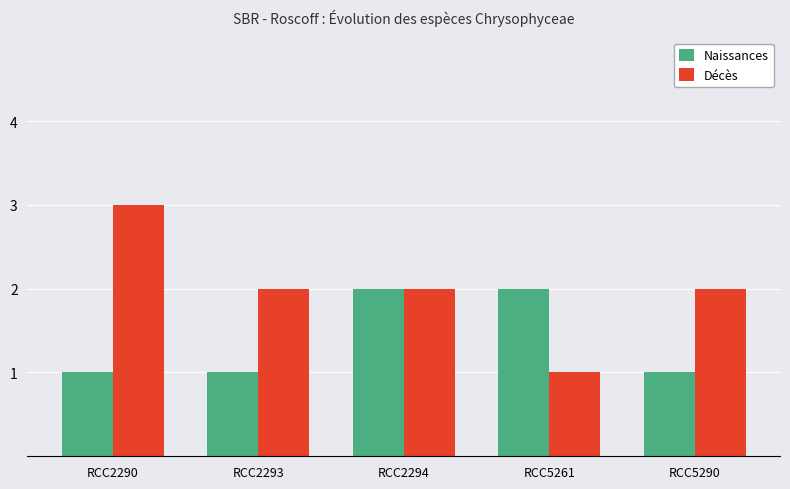

At which category does the chart reach its peak across all series?

RCC2290